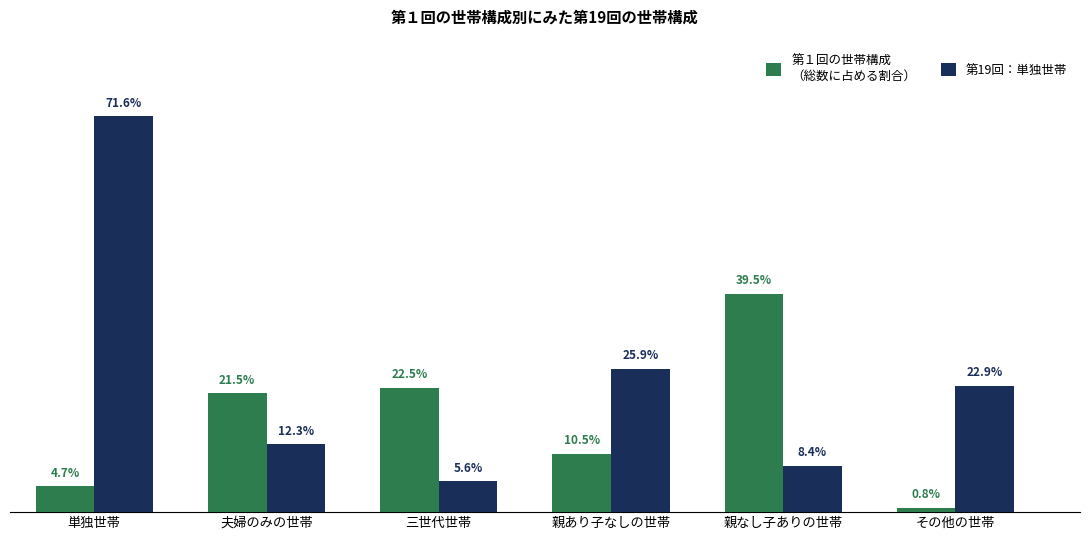

Which category has the lowest value across all series?

その他の世帯